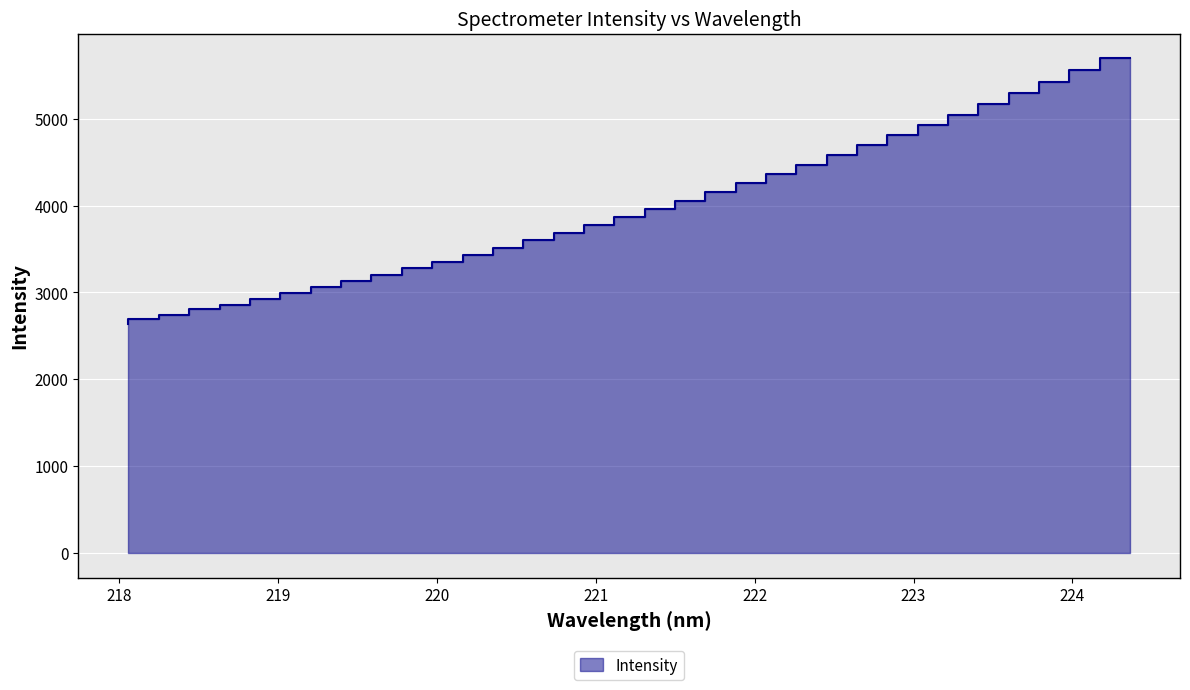

What is the difference between the maximum and minimum values?

3059.4